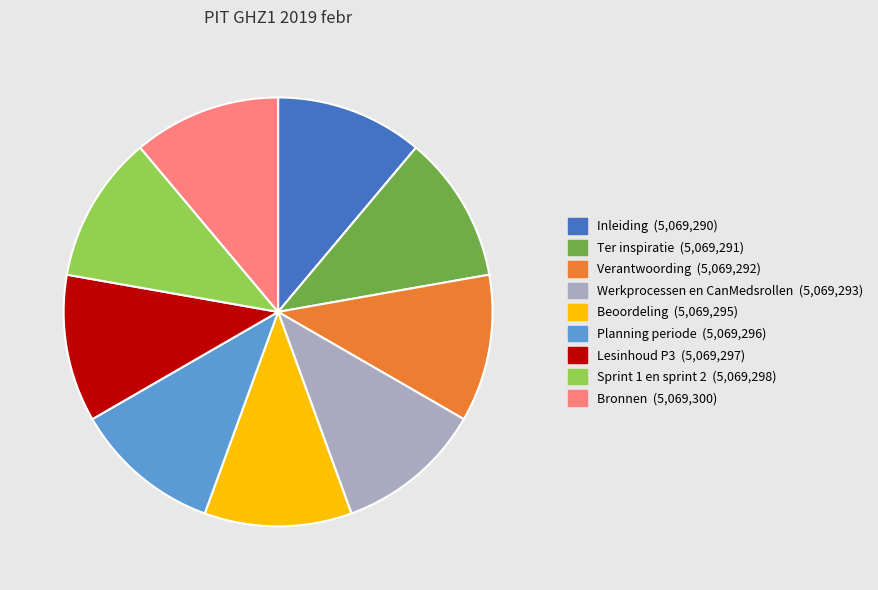

Is Bronnen the majority of the pie?

No